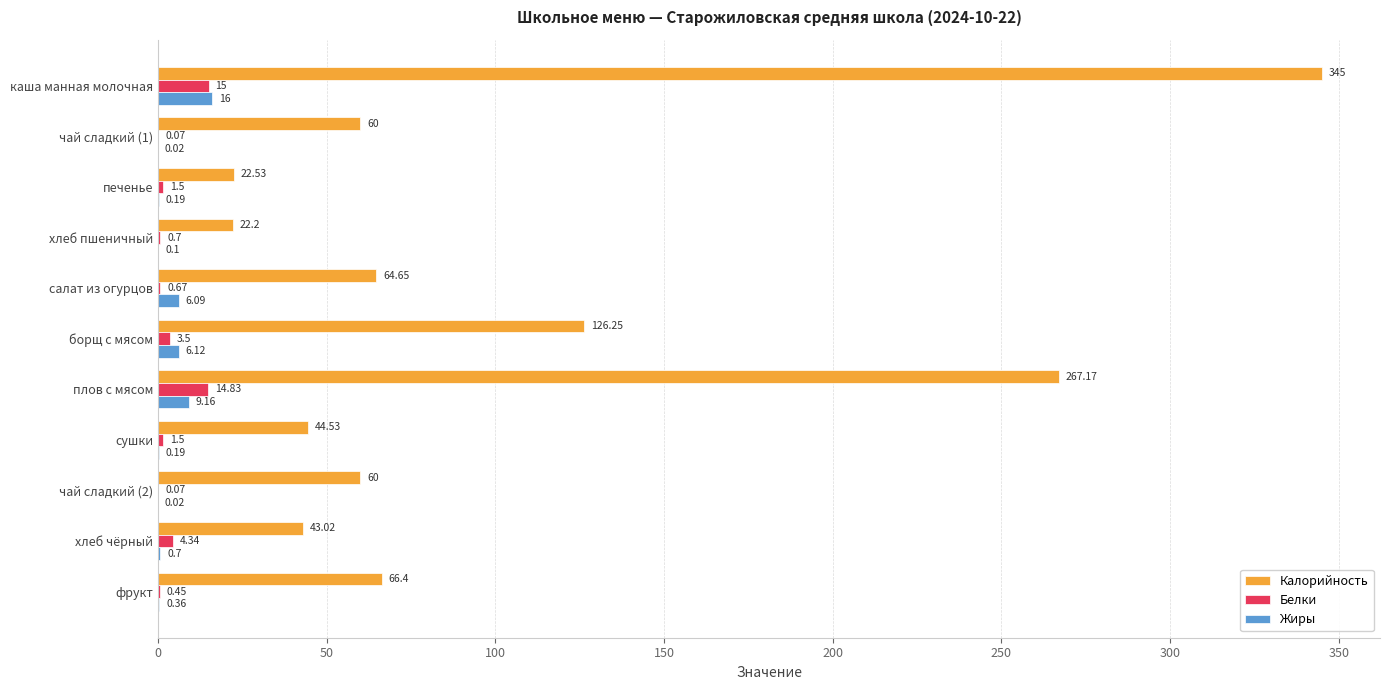

At which category is the sum across all series the highest?

каша манная молочная